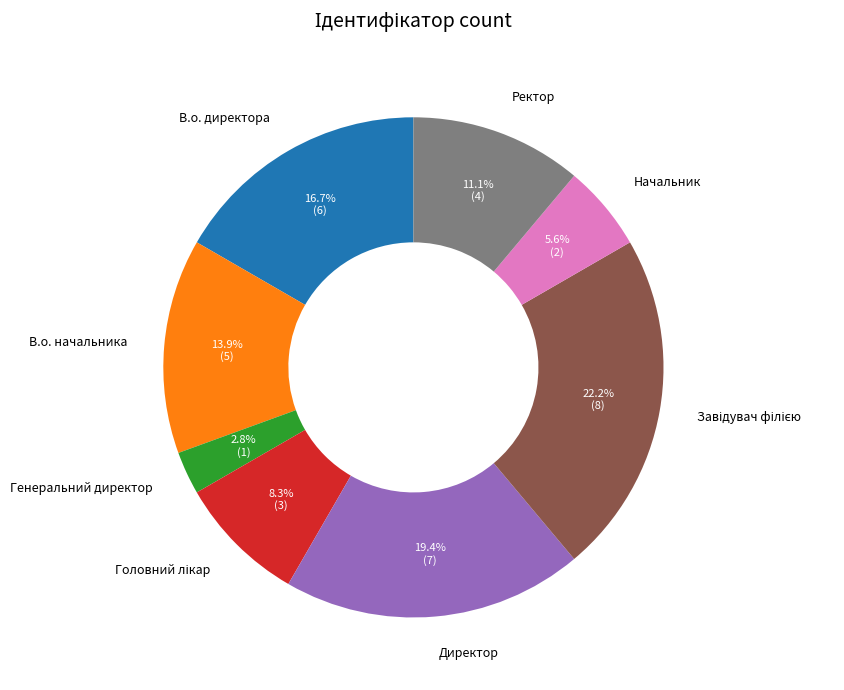

What portion of the pie excludes Ректор?

88.9%